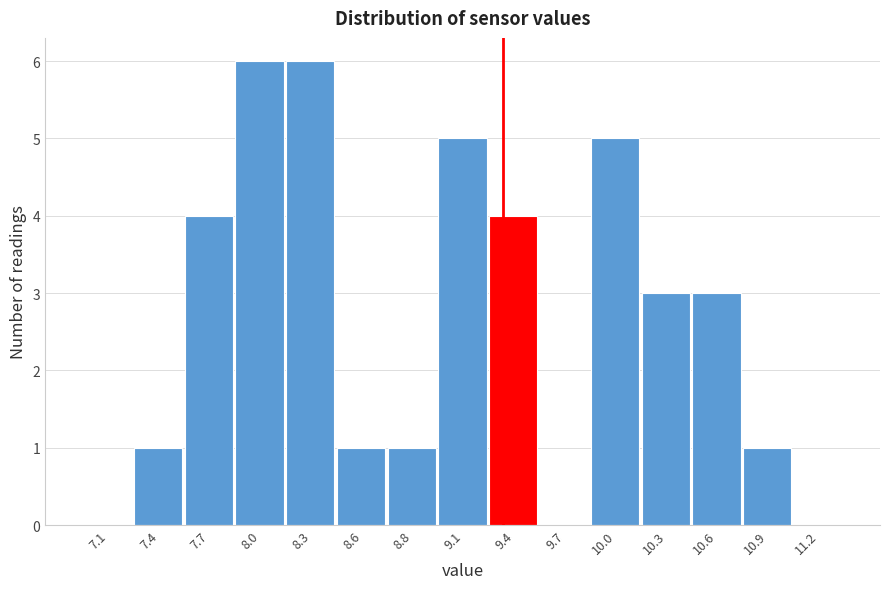

Reading left to right, transcribe all the data shown in this chart.

7.1=0	7.4=1	7.7=4	8.0=6	8.3=6	8.6=1	8.8=1	9.1=5	9.4=4	9.7=0	10.0=5	10.3=3	10.6=3	10.9=1	11.2=0